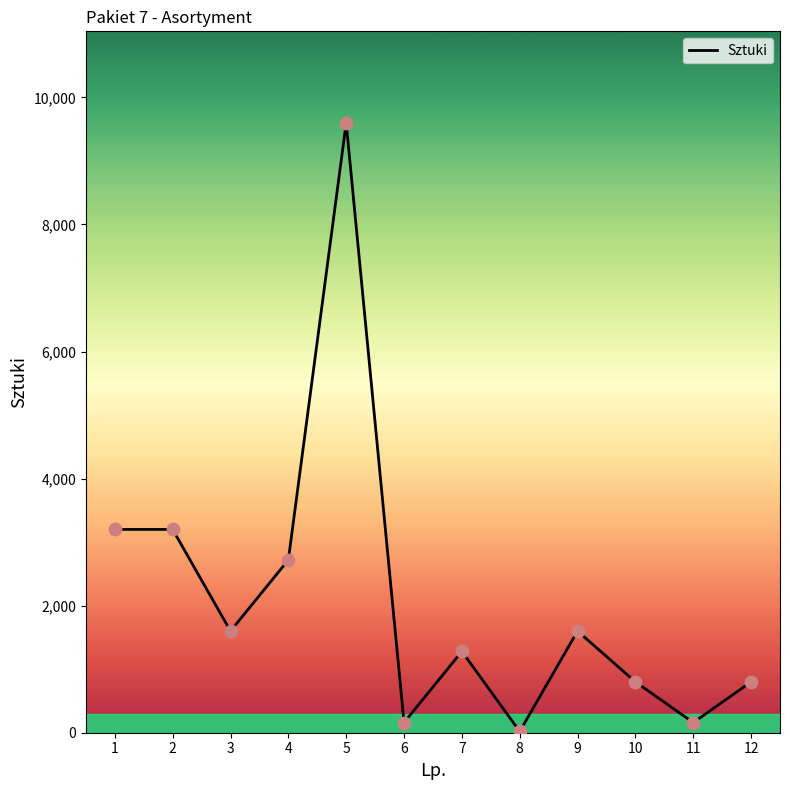

What is the change in value from 3 to 10?

-800